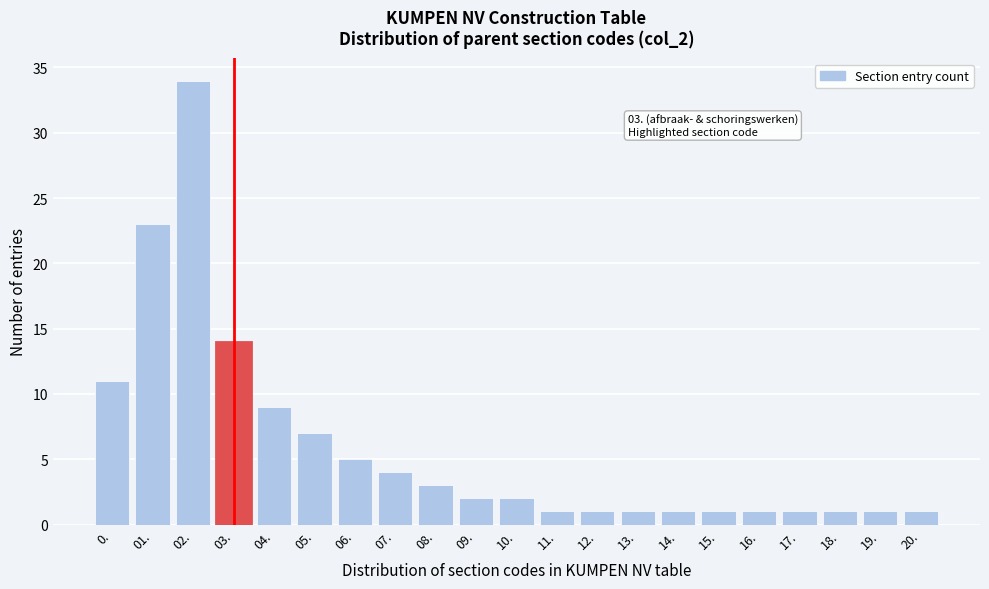

Reading left to right, transcribe all the data shown in this chart.

11	23	34	14	9	7	5	4	3	2	2	1	1	1	1	1	1	1	1	1	1